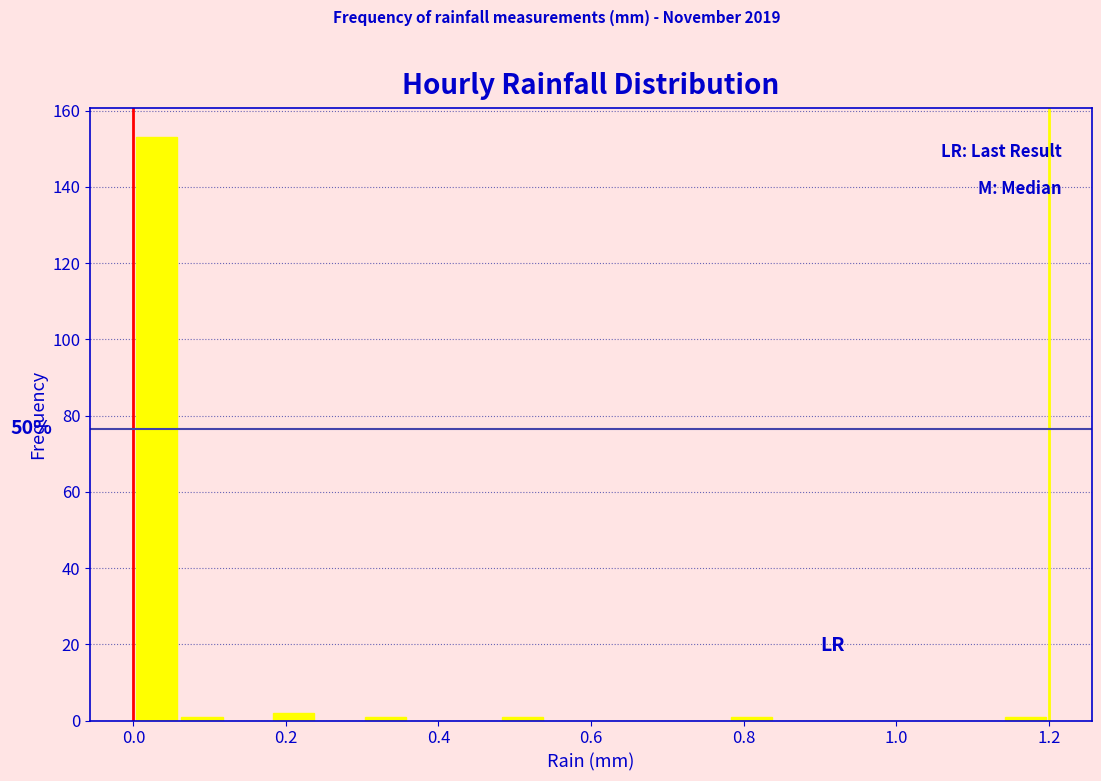

Read against the x-axis, roughly where is the centre of the tallest bar?

0.04